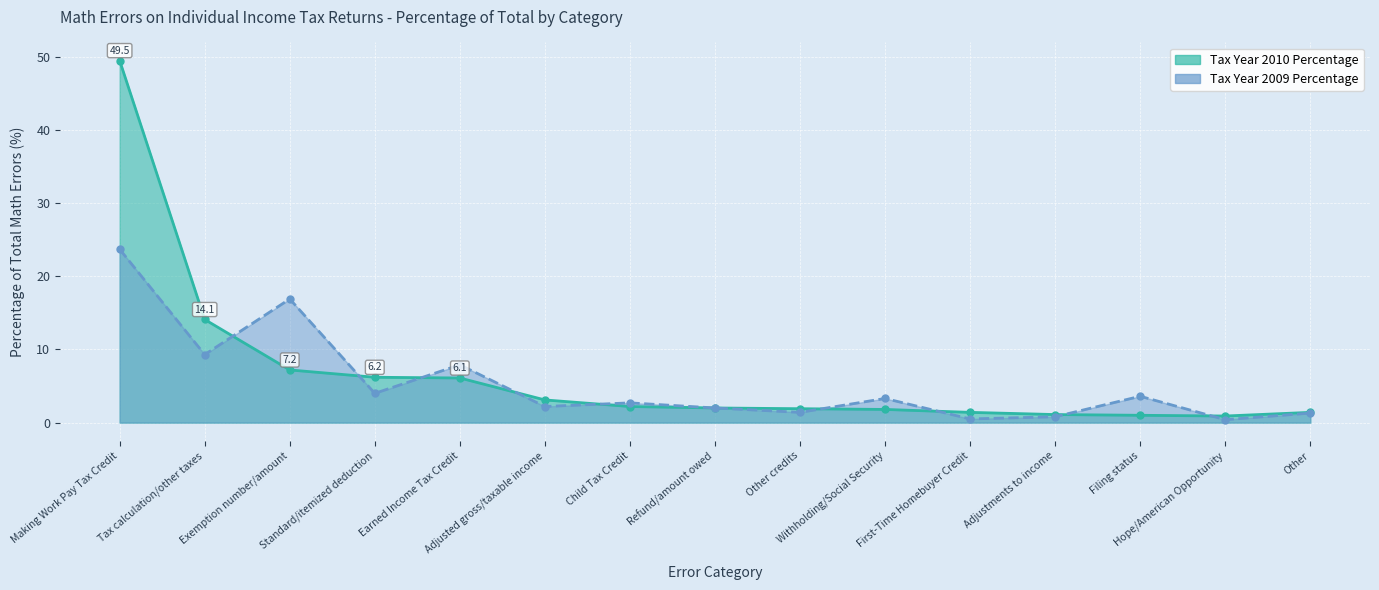

Between Exemption number/amount and Standard/itemized deduction, which series saw the biggest shift?

Tax Year 2009 Percentage